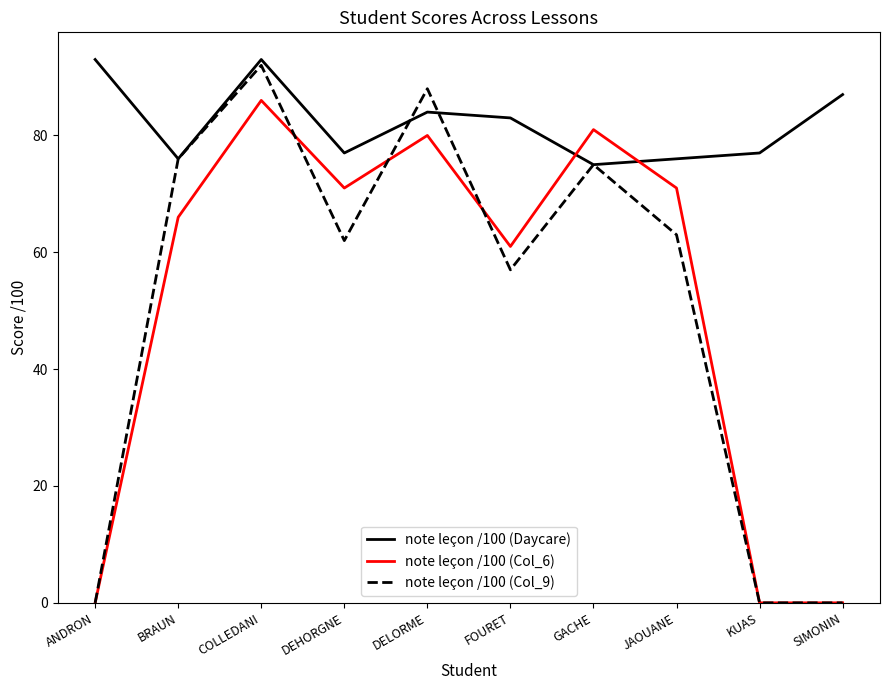

At which label does note leçon /100 (Col_6) reach its peak?

COLLEDANI